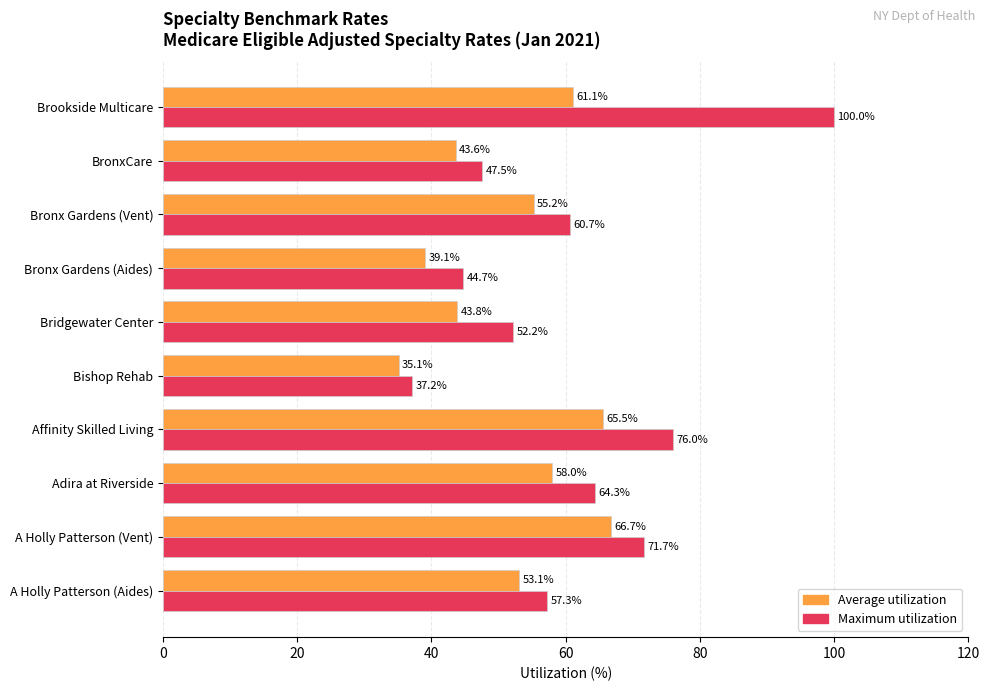

What is the sum of all Average utilization values?

521.3